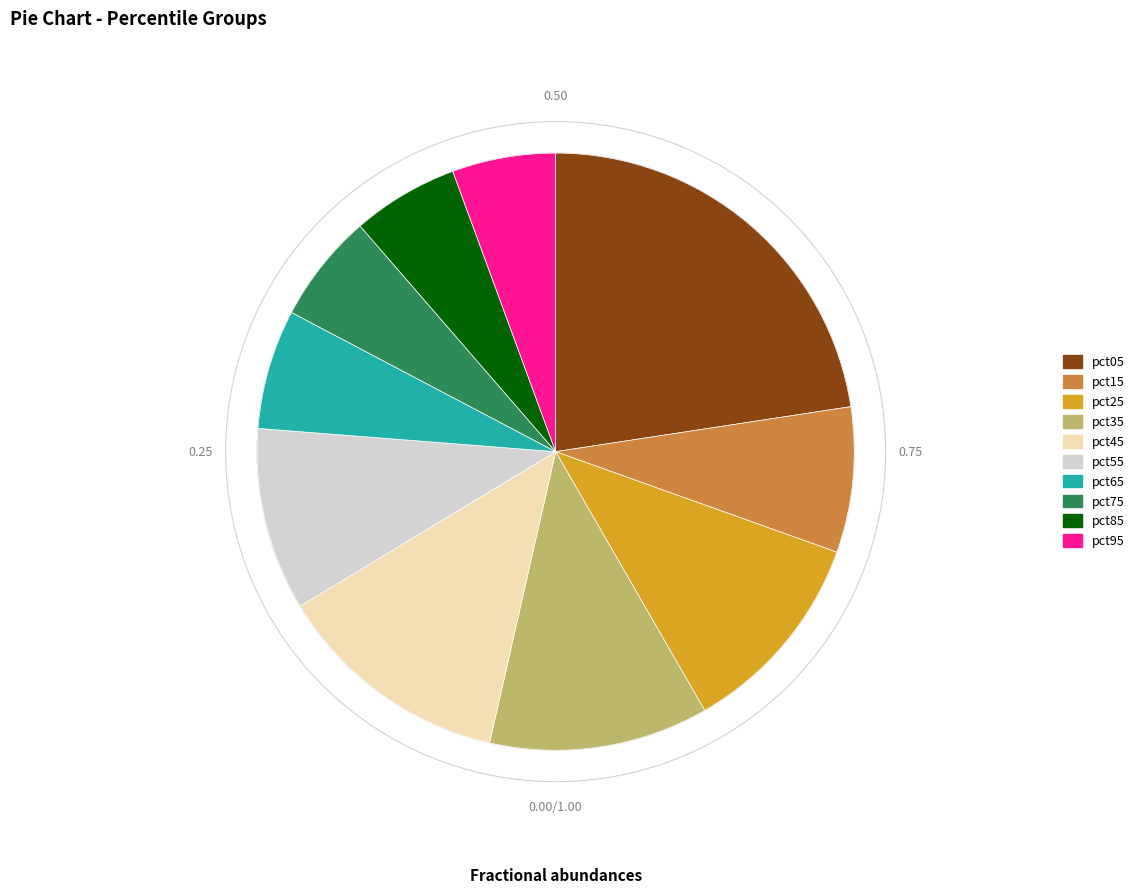

Which has a higher value, pct65 or pct35?

pct35